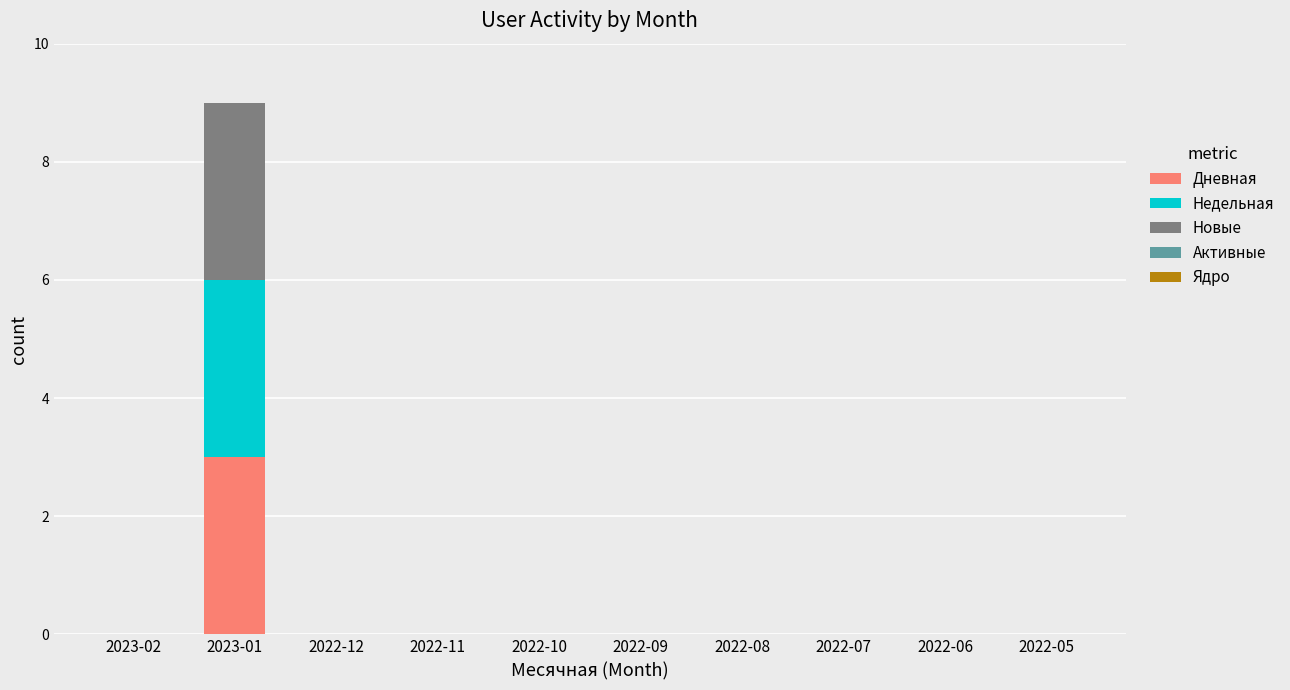

At which category is the sum across all series the highest?

2023-01